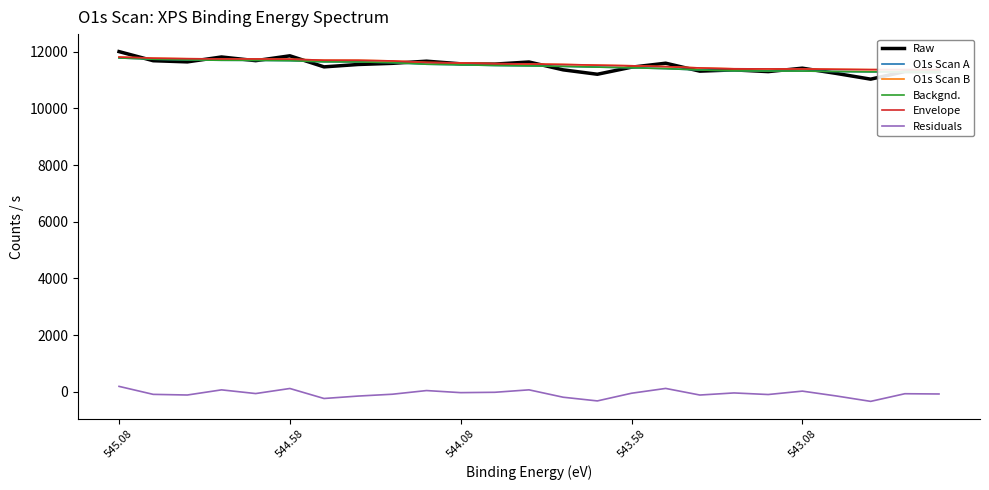

Is the value of Residuals at 7 greater than the value of Envelope at 16?

No